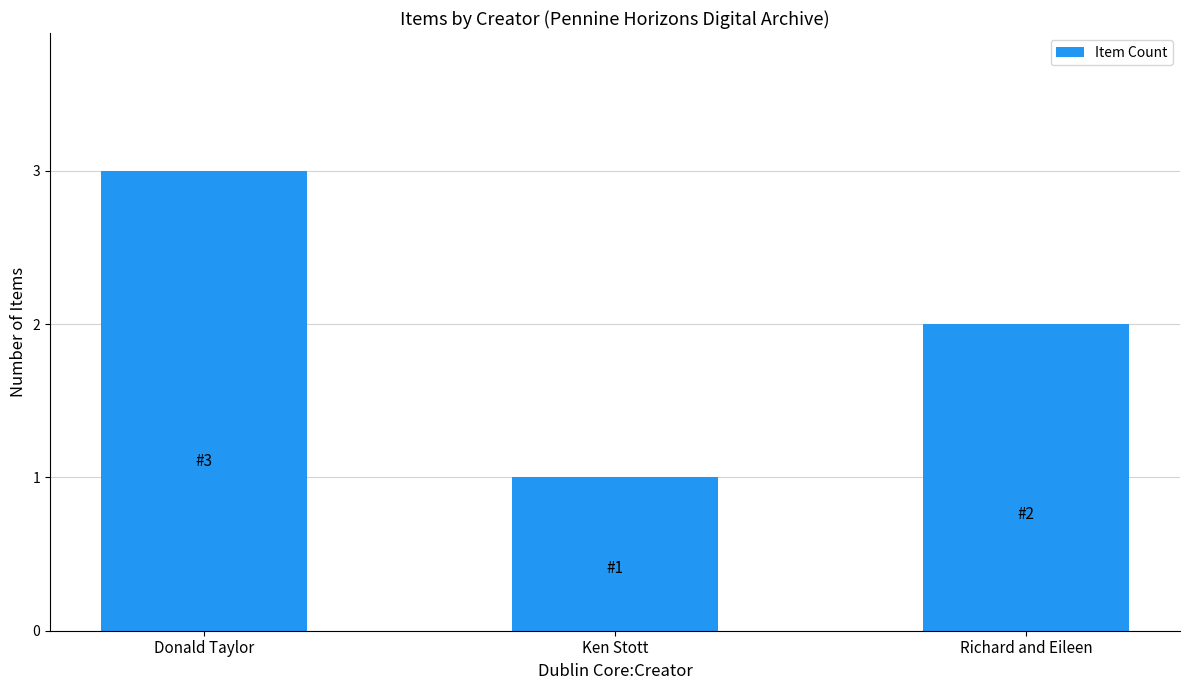

At which category does the chart reach its minimum across all series?

Ken Stott